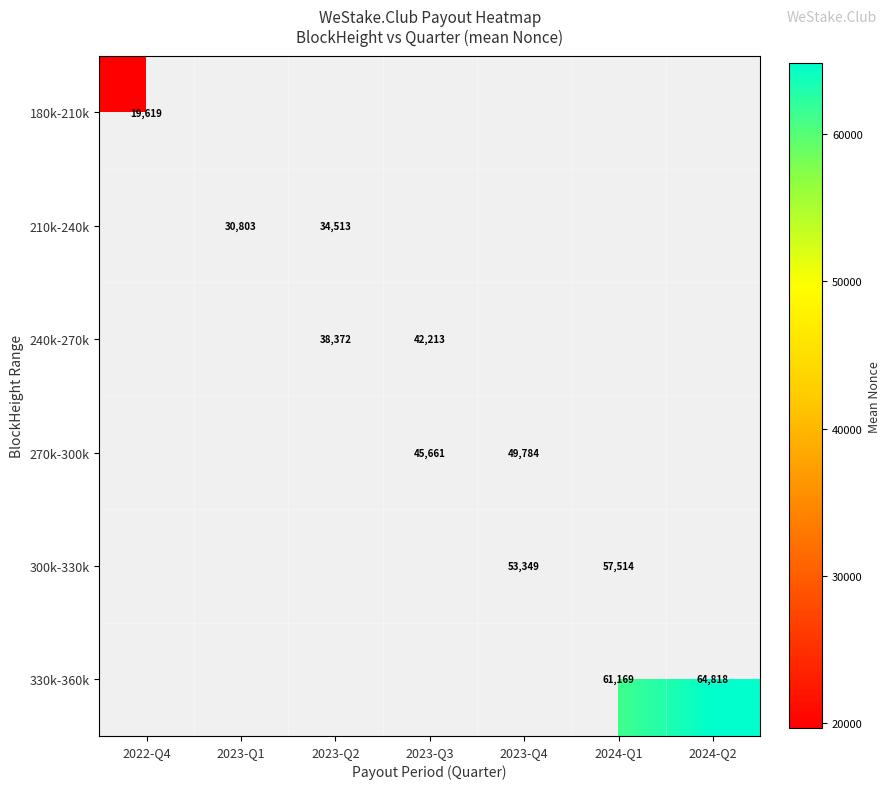

At how many categories does at least one series exceed 58817?

2